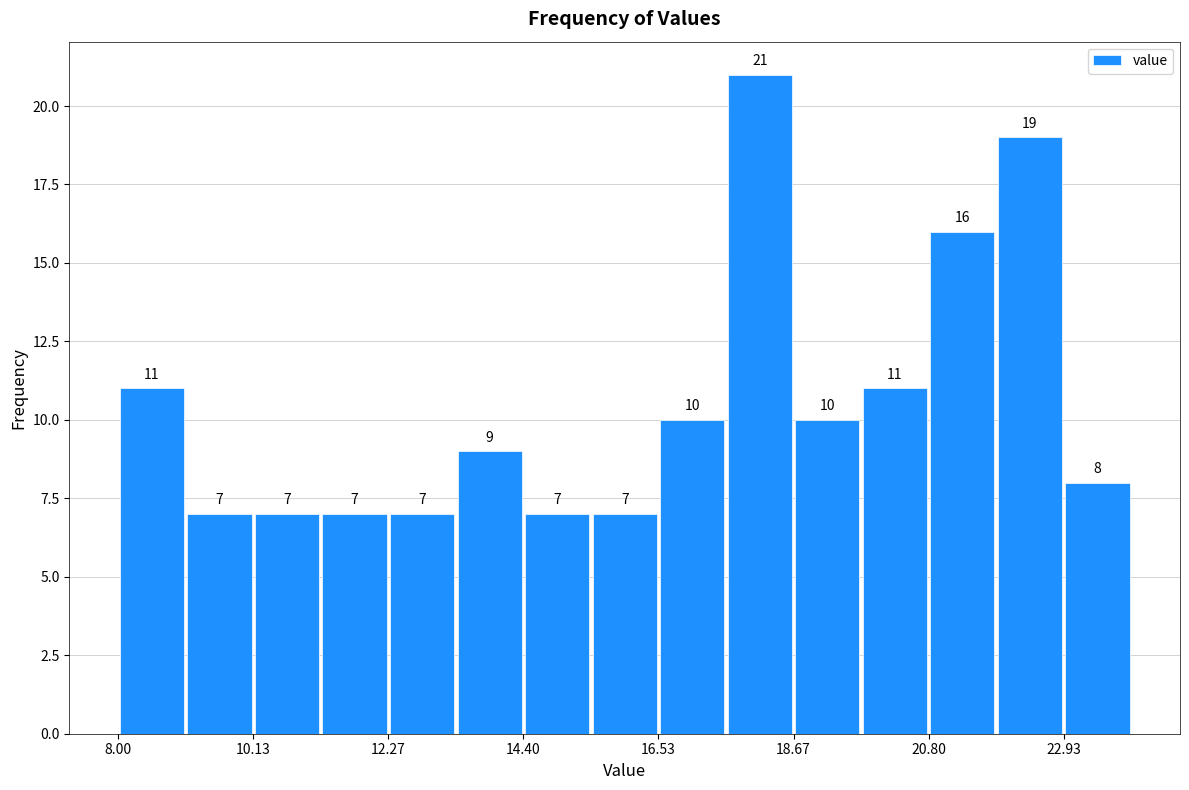

Around what value on the x-axis is the tallest bar? Give the approximate position of its centre, as read against the axis.

18.0